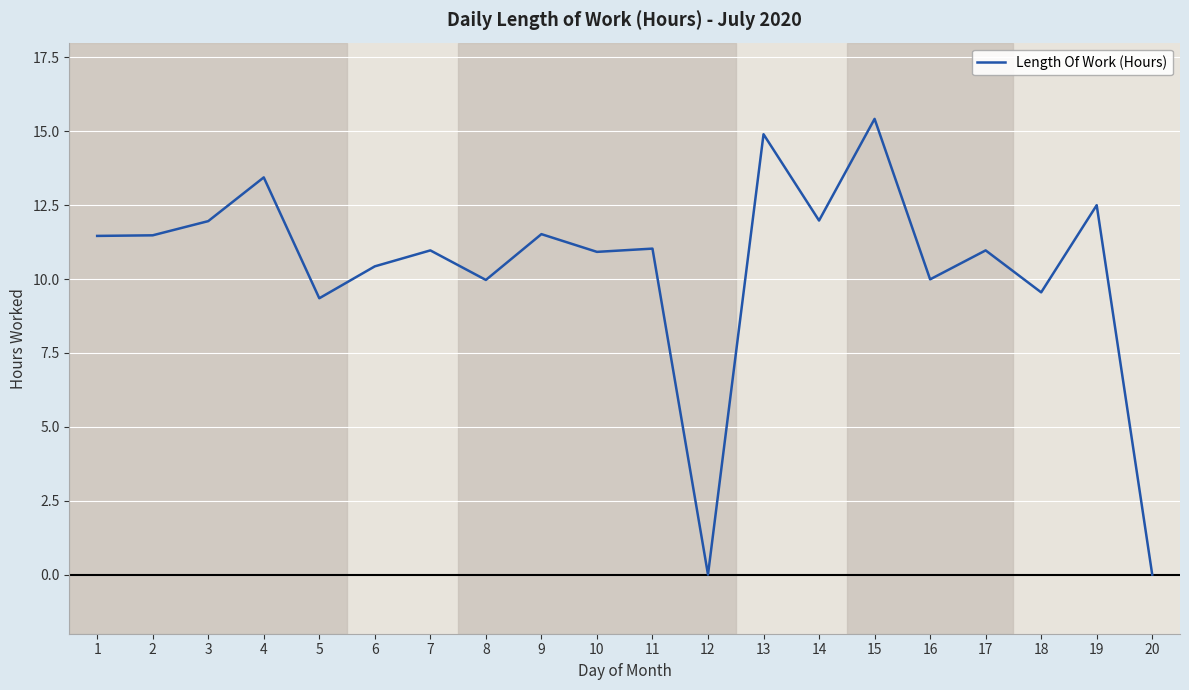

Which has a higher value, 8 or 17?

17